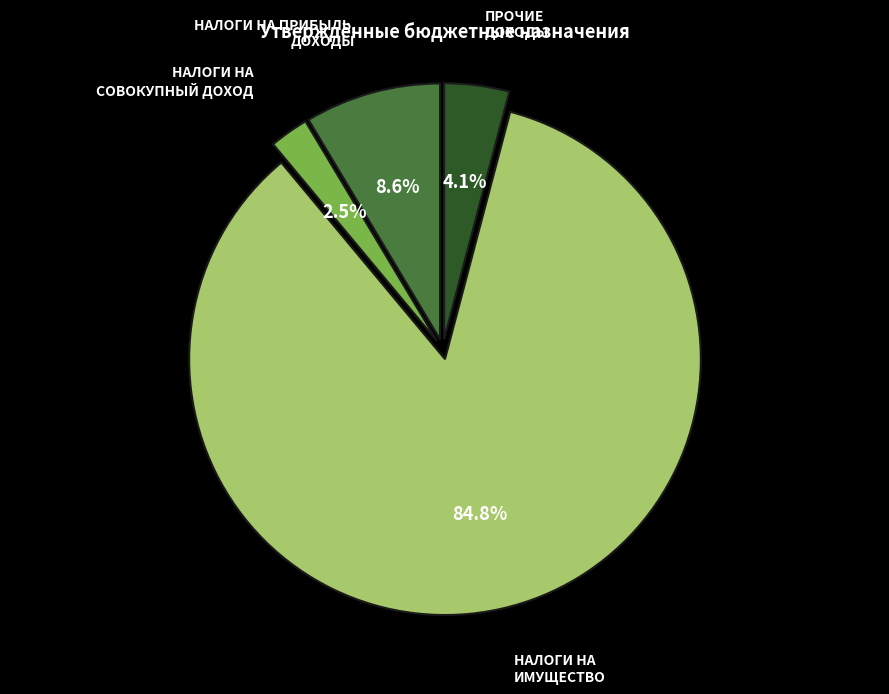

Rank the categories by value from highest to lowest.

НАЛОГИ НА ИМУЩЕСТВО, НАЛОГИ НА ПРИБЫЛЬ, ДОХОДЫ, ПРОЧИЕ ДОХОДЫ, НАЛОГИ НА СОВОКУПНЫЙ ДОХОД